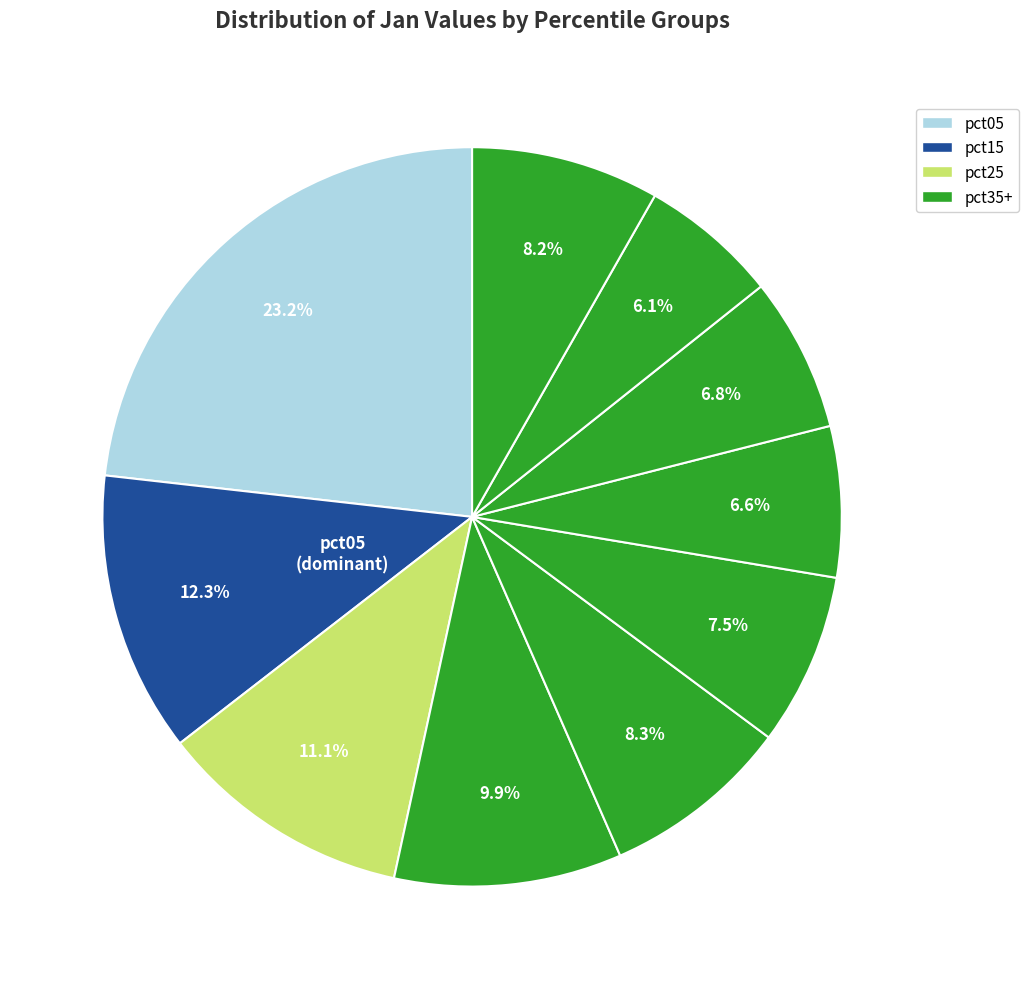

How many segments does this pie chart have?

10